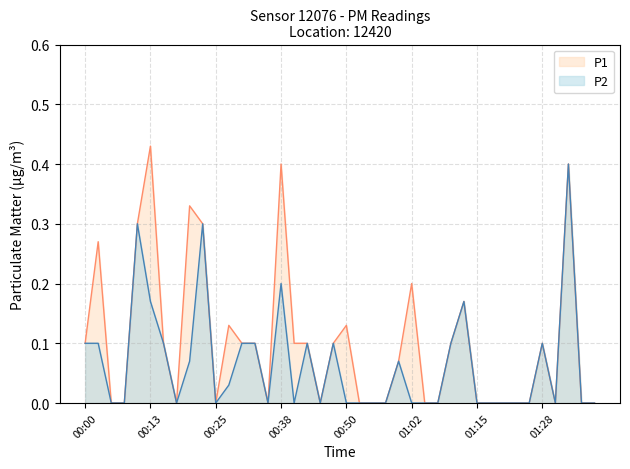

In P1, how many points are higher than both neighbors (excluding endpoints)?

10